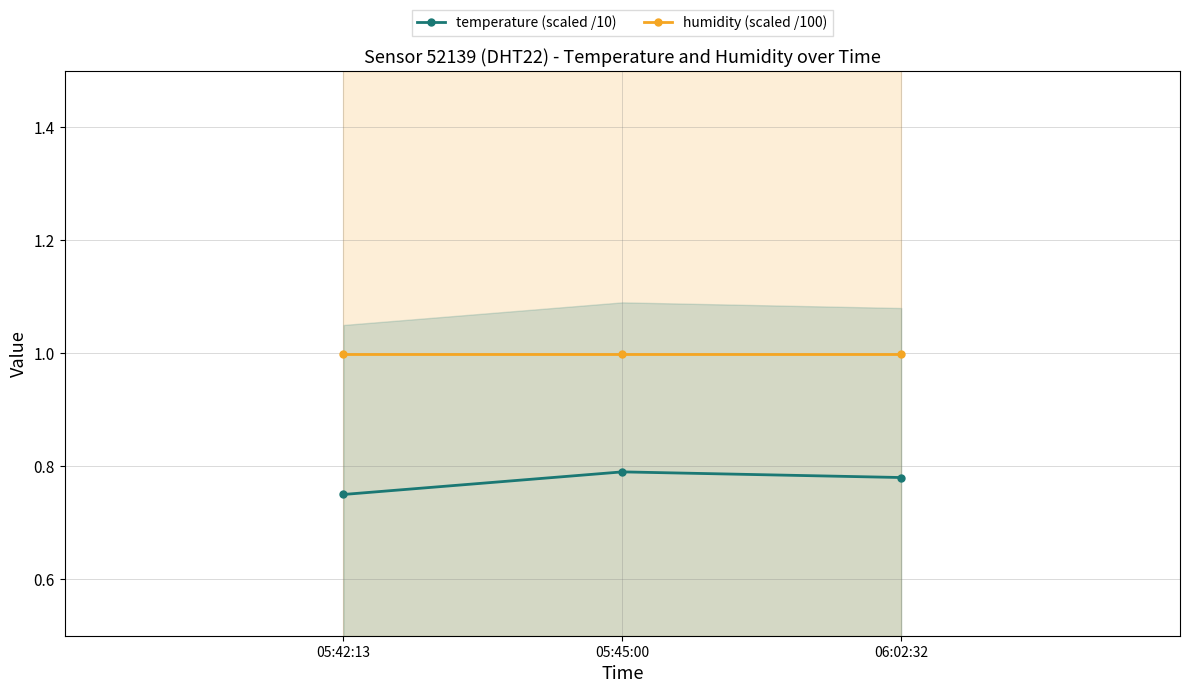

List the series in order of their peak value, lowest first.

temperature (scaled /10), humidity (scaled /100)